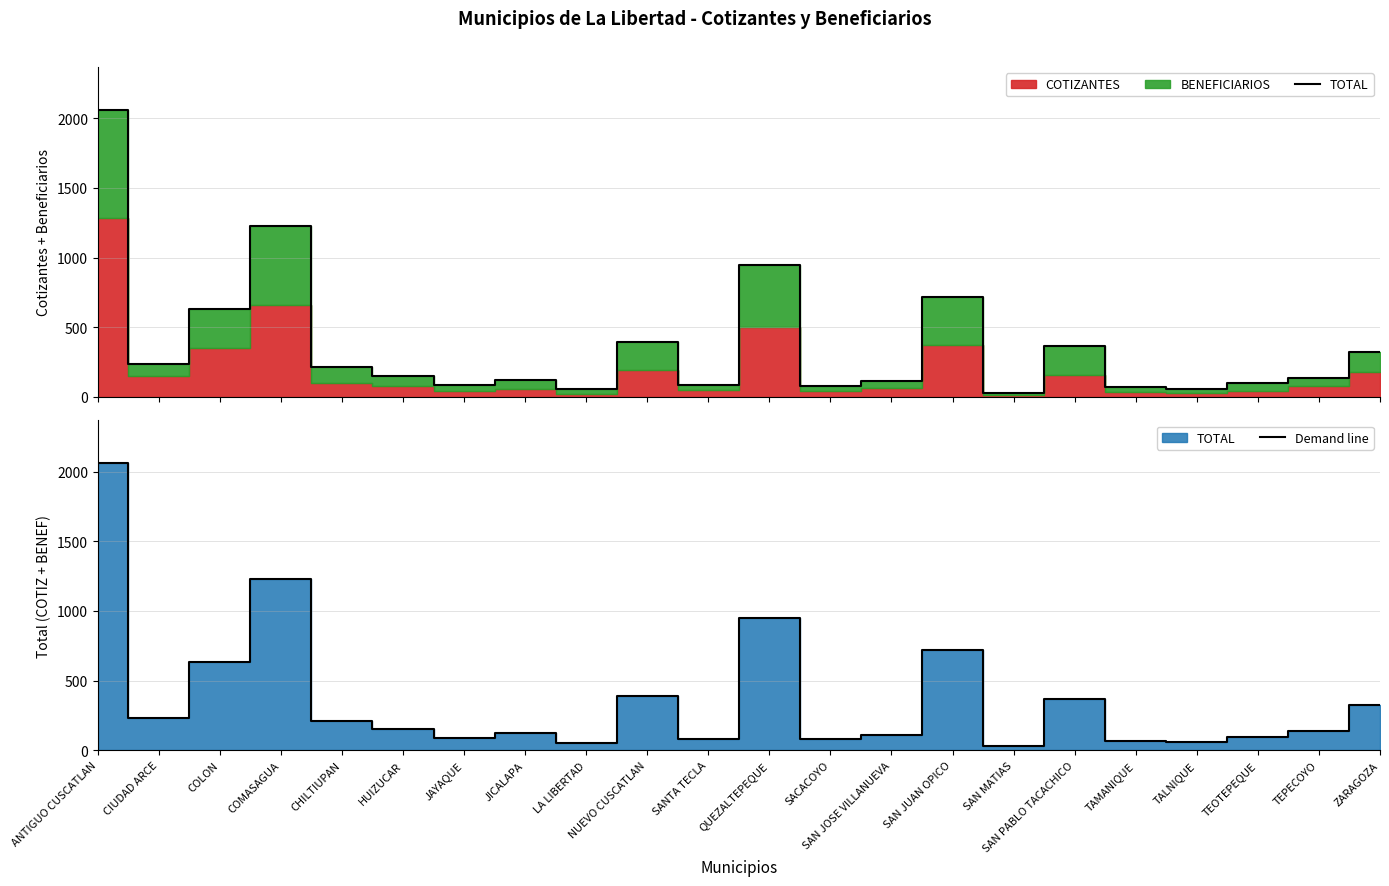

Reading left to right, extract all data points from this chart.

TOTAL: ANTIGUO CUSCATLAN=2058	CIUDAD ARCE=235	COLON=634	COMASAGUA=1226	CHILTIUPAN=211	HUIZUCAR=151	JAYAQUE=85	JICALAPA=123	LA LIBERTAD=54	NUEVO CUSCATLAN=393	SANTA TECLA=83	QUEZALTEPEQUE=947	SACACOYO=80	SAN JOSE VILLANUEVA=112	SAN JUAN OPICO=717	SAN MATIAS=31	SAN PABLO TACACHICO=367	TAMANIQUE=70	TALNIQUE=59	TEOTEPEQUE=97	TEPECOYO=138	ZARAGOZA=325
Demand line: ANTIGUO CUSCATLAN=2058	CIUDAD ARCE=235	COLON=634	COMASAGUA=1226	CHILTIUPAN=211	HUIZUCAR=151	JAYAQUE=85	JICALAPA=123	LA LIBERTAD=54	NUEVO CUSCATLAN=393	SANTA TECLA=83	QUEZALTEPEQUE=947	SACACOYO=80	SAN JOSE VILLANUEVA=112	SAN JUAN OPICO=717	SAN MATIAS=31	SAN PABLO TACACHICO=367	TAMANIQUE=70	TALNIQUE=59	TEOTEPEQUE=97	TEPECOYO=138	ZARAGOZA=325